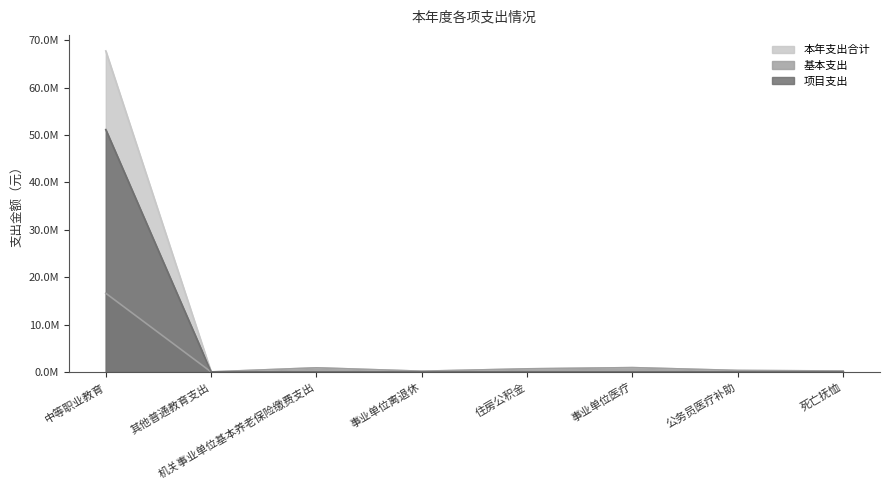

Read the 基本支出 value at 机关事业单位基本养老保险缴费支出.

861451.6